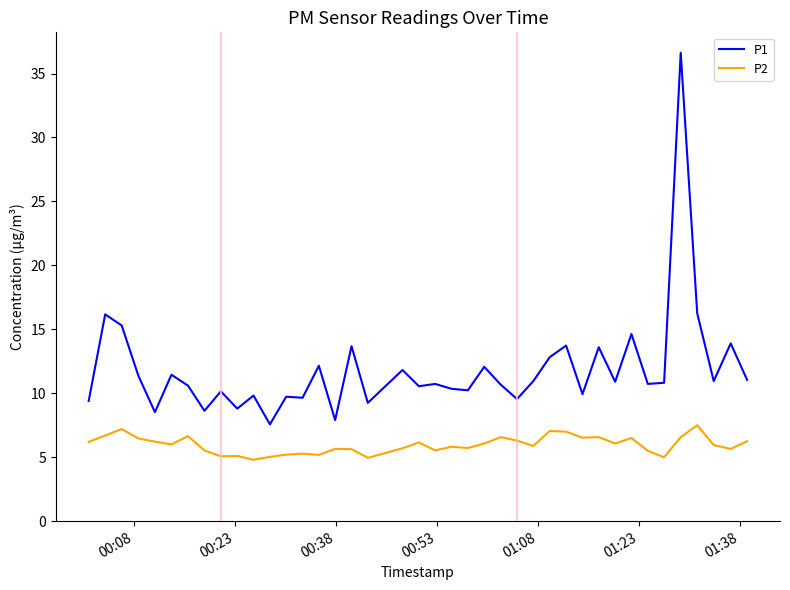

Which series has the largest total across all categories?

P1